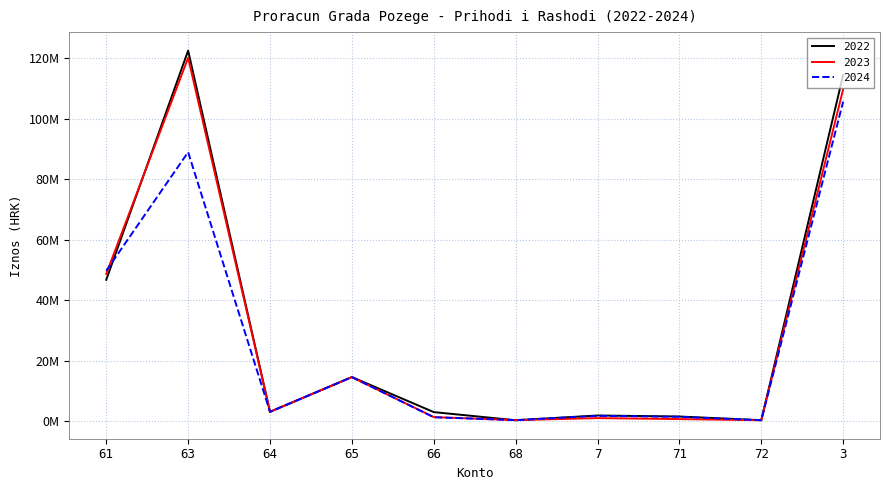

List the labels in order of 2022 value, smallest first.

68, 72, 71, 7, 66, 64, 65, 61, 3, 63